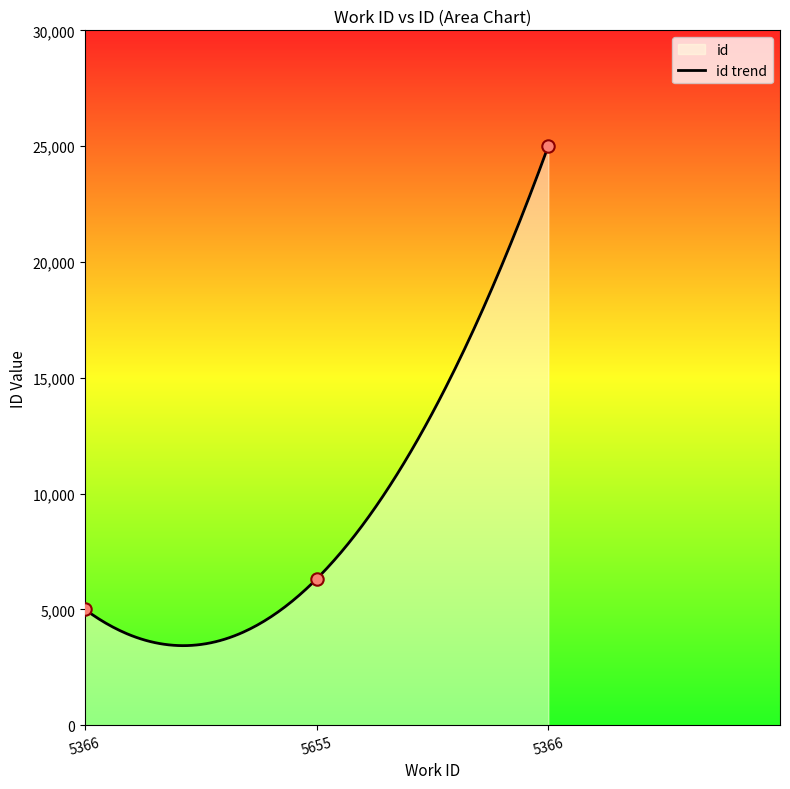

Between 5366 and 5655, which is larger?

5655